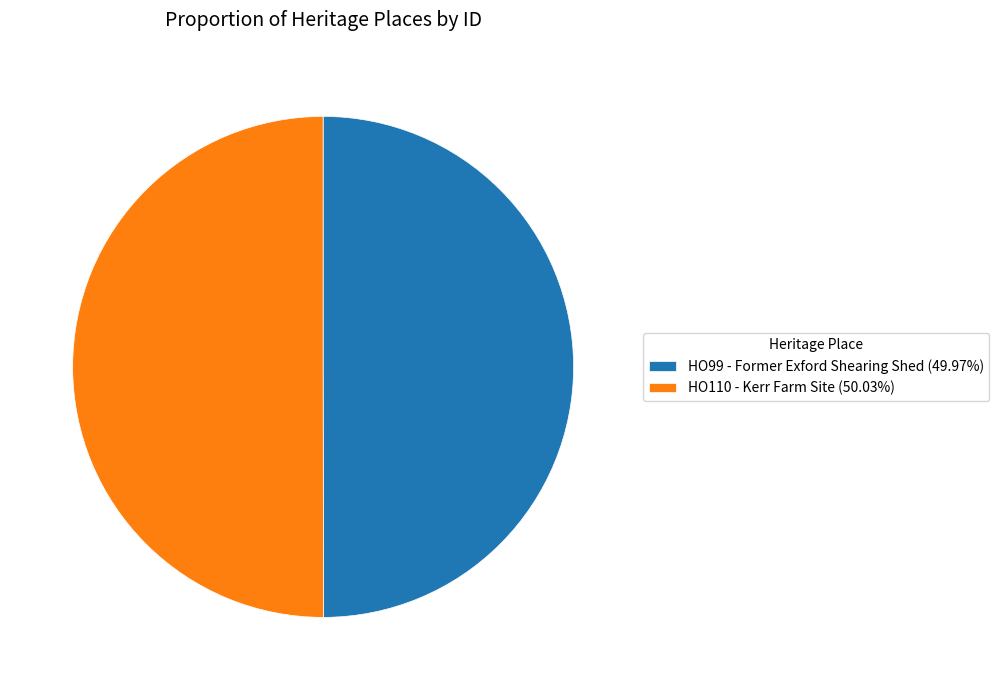

True or false: HO110 - Kerr Farm Site accounts for 50% of the total.

True